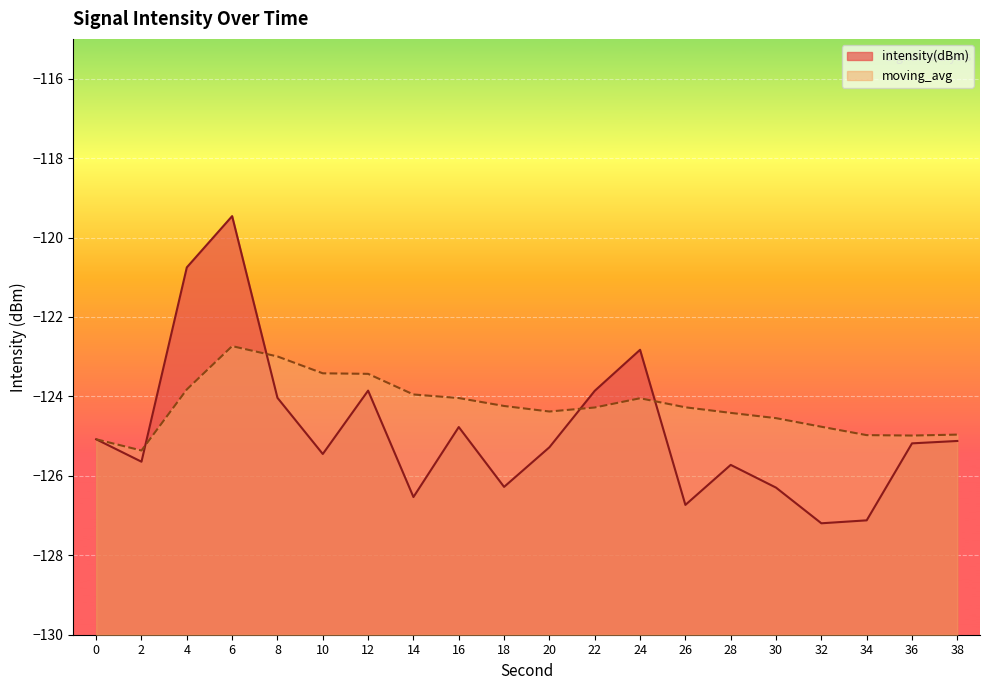

Reading left to right, list all the values displayed in this chart.

intensity(dBm): -125.1	-125.6	-120.8	-119.5	-124.0	-125.5	-123.9	-126.5	-124.8	-126.3	-125.3	-123.9	-122.8	-126.7	-125.7	-126.3	-127.2	-127.1	-125.2	-125.1
moving_avg: -125.1	-125.4	-123.8	-122.7	-123.0	-123.4	-123.4	-124.0	-124.0	-124.2	-124.4	-124.3	-124.0	-124.3	-124.4	-124.5	-124.8	-125.0	-125.0	-125.0